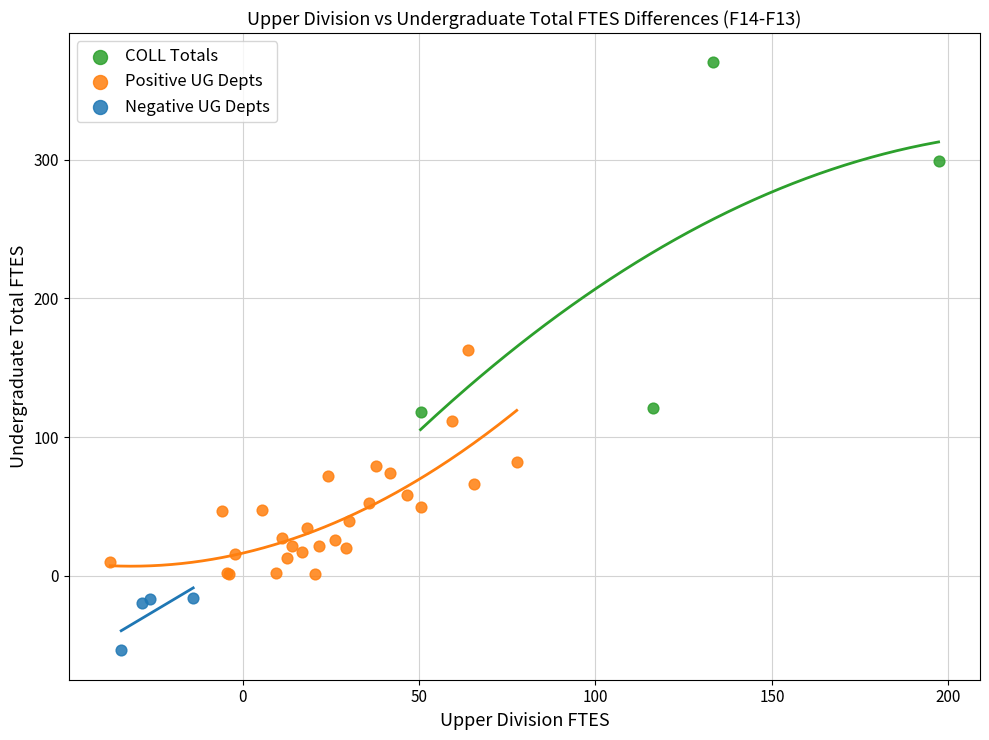

Which series reaches the maximum Y coordinate?

COLL Totals